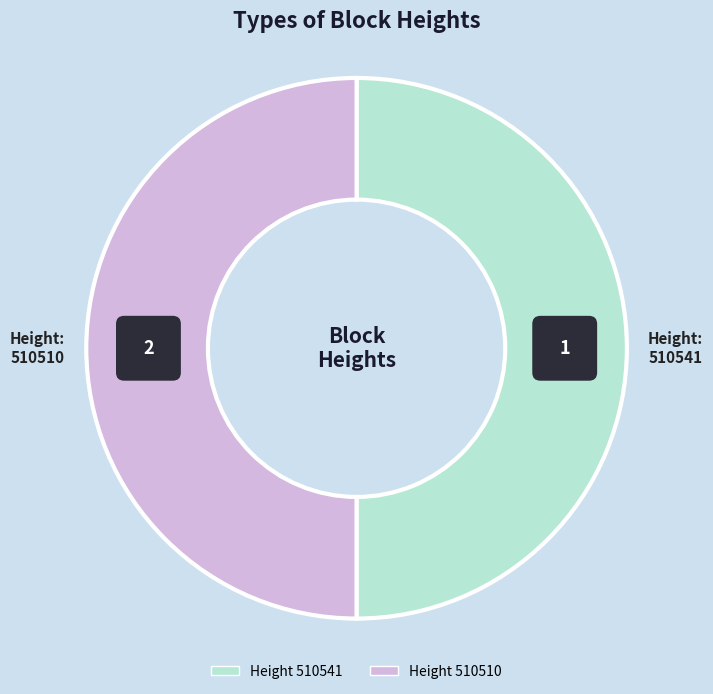

How many slices are in this pie chart?

2